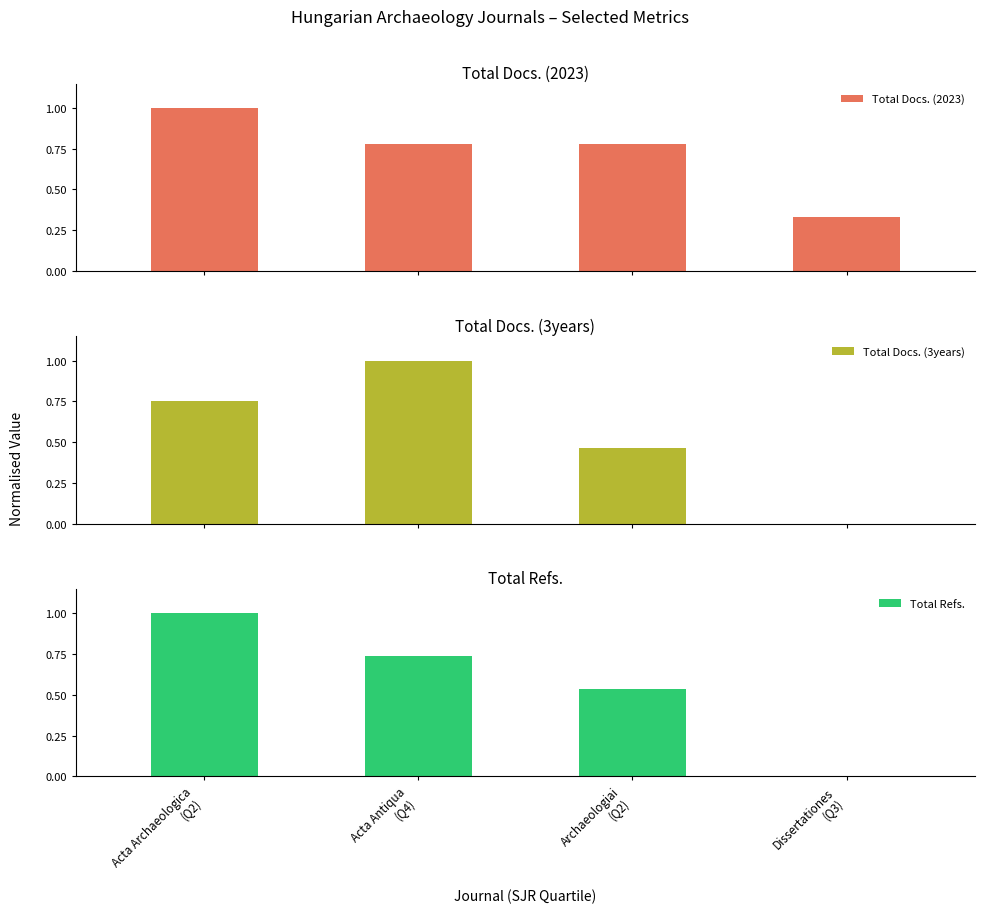

How many groups of bars are there?

4